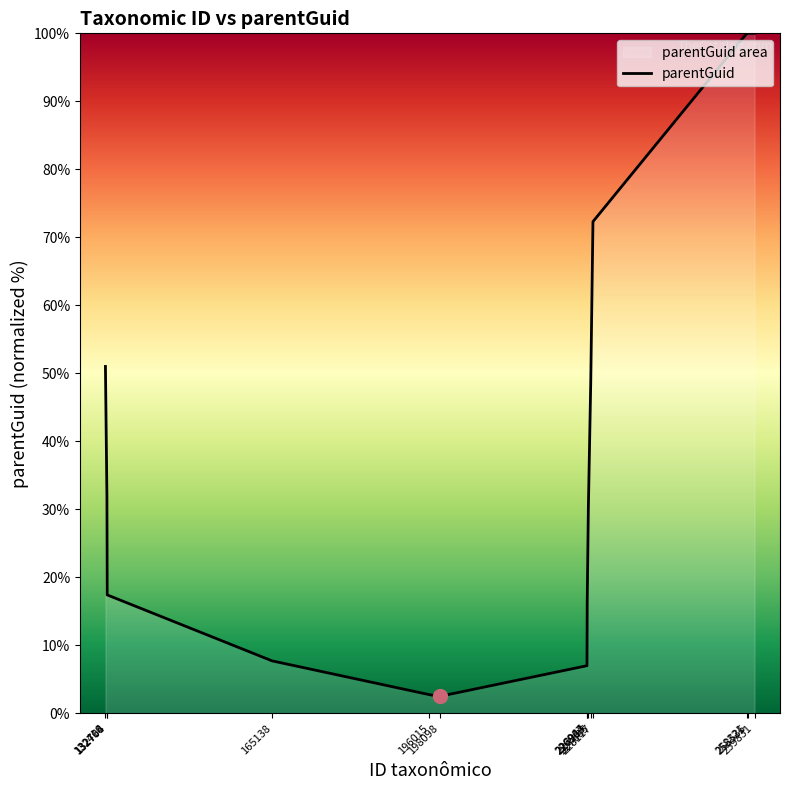

At which category does the data reach its first local valley?

198098